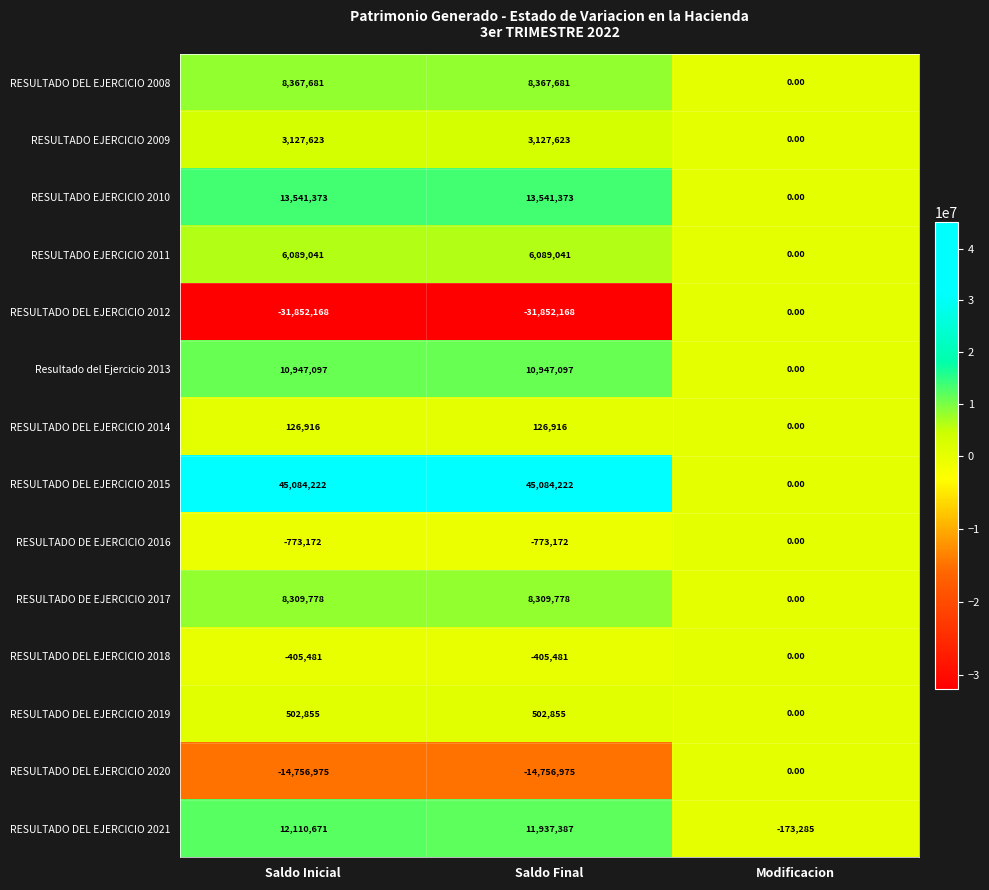

What is the total value across all series at Saldo Inicial?

60419461